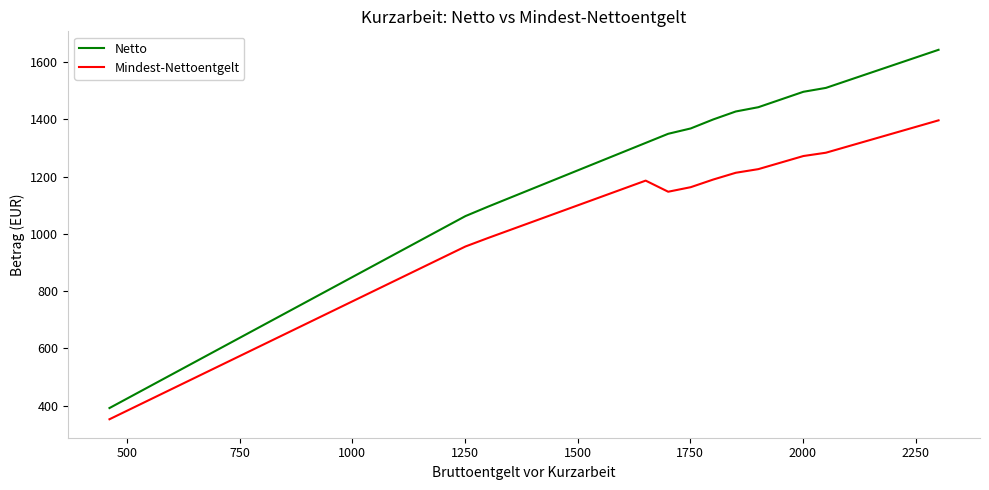

Which series has the largest range (max minus min)?

Netto